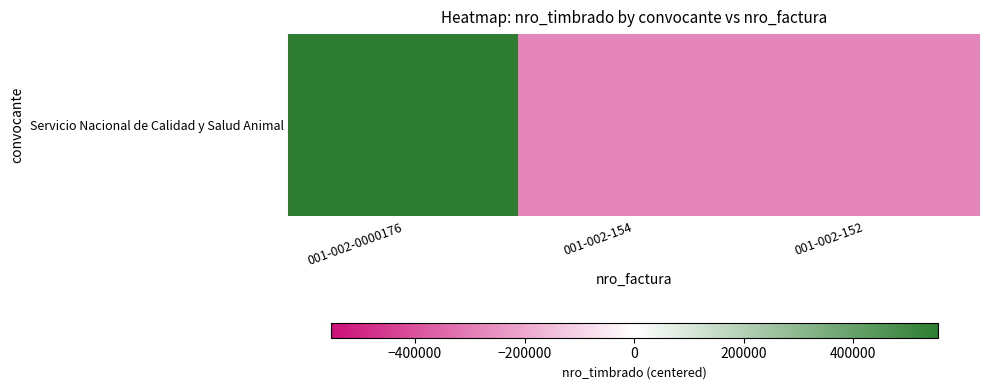

How many values are below zero?

2